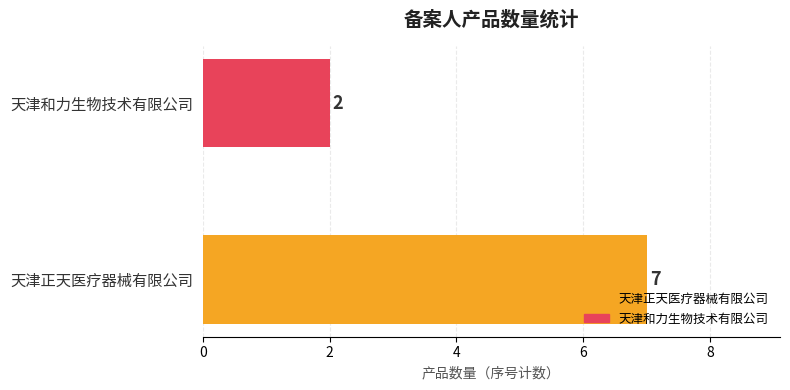

Does the chart contain stacked bars?

No